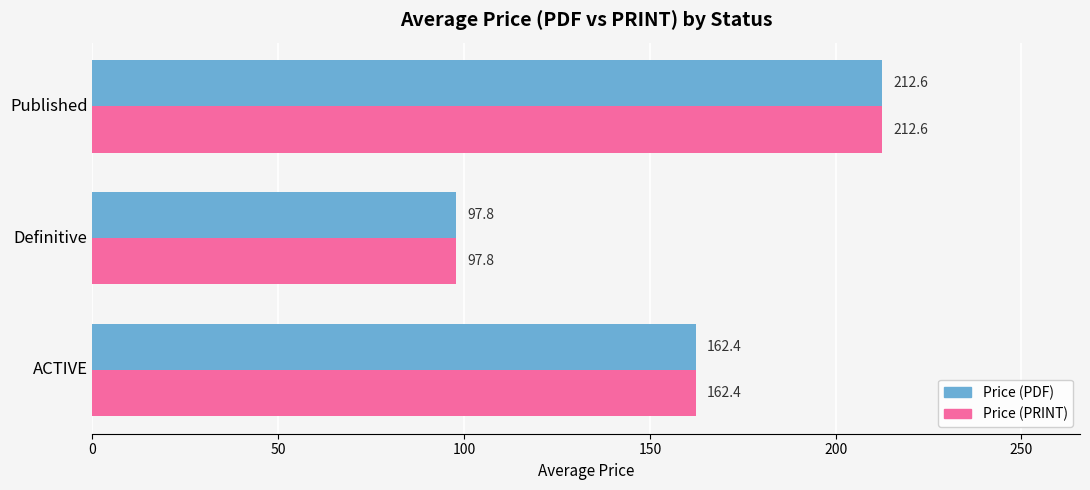

How many distinct data groups are displayed?

2